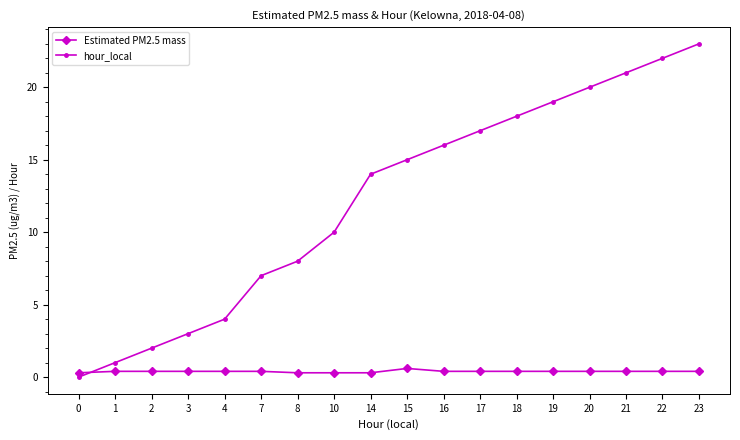

Is the value of Estimated PM2.5 mass at 19 greater than the value of hour_local at 8?

No